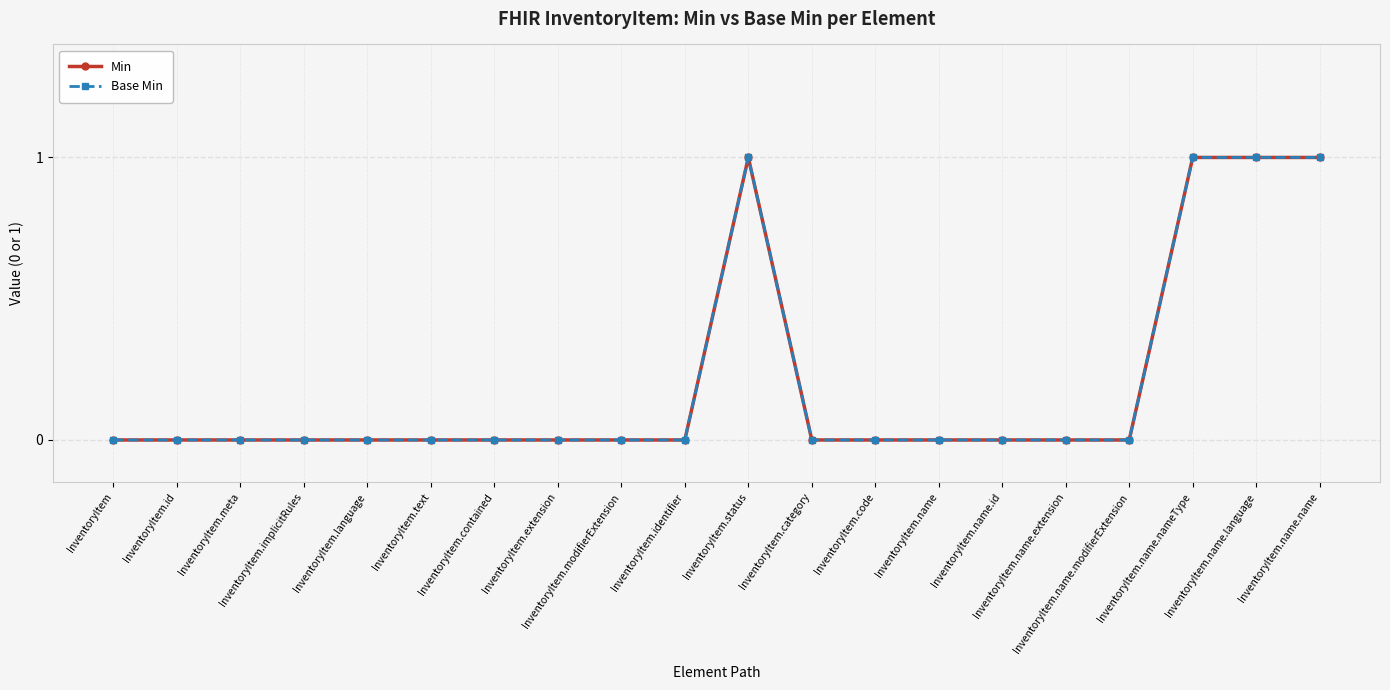

Is the value of Min at InventoryItem.implicitRules greater than the value of Base Min at InventoryItem.meta?

No